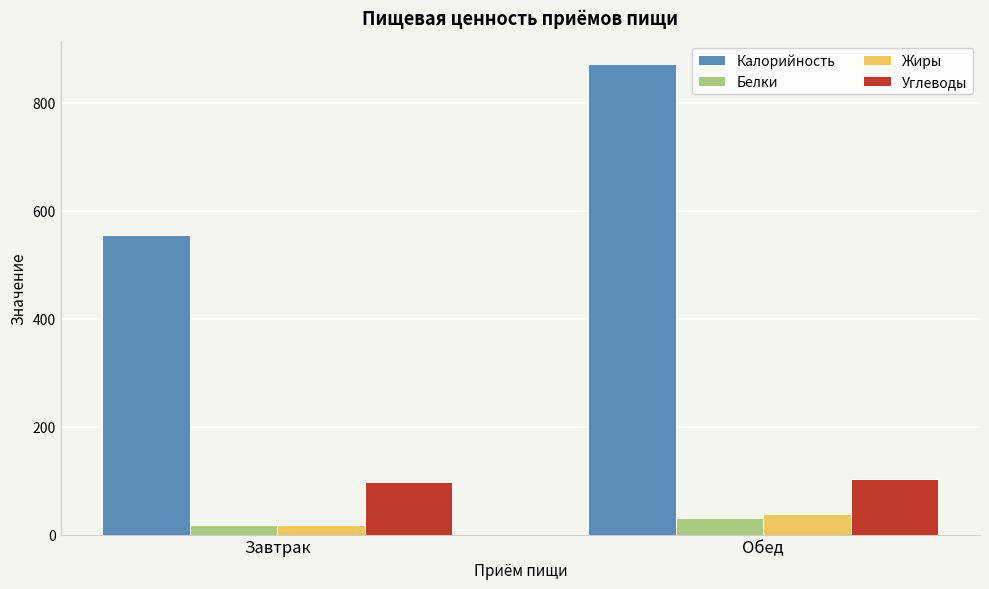

What is the minimum value for Углеводы?

97.0